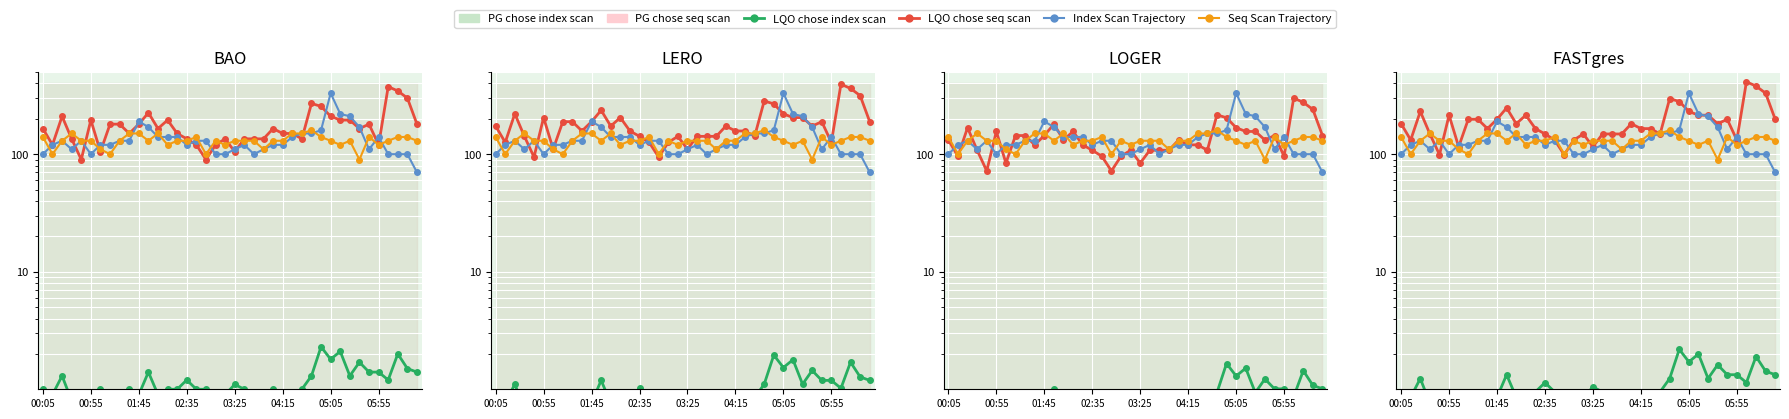

Which series changed the most between 26 and 36?

LQO chose seq scan